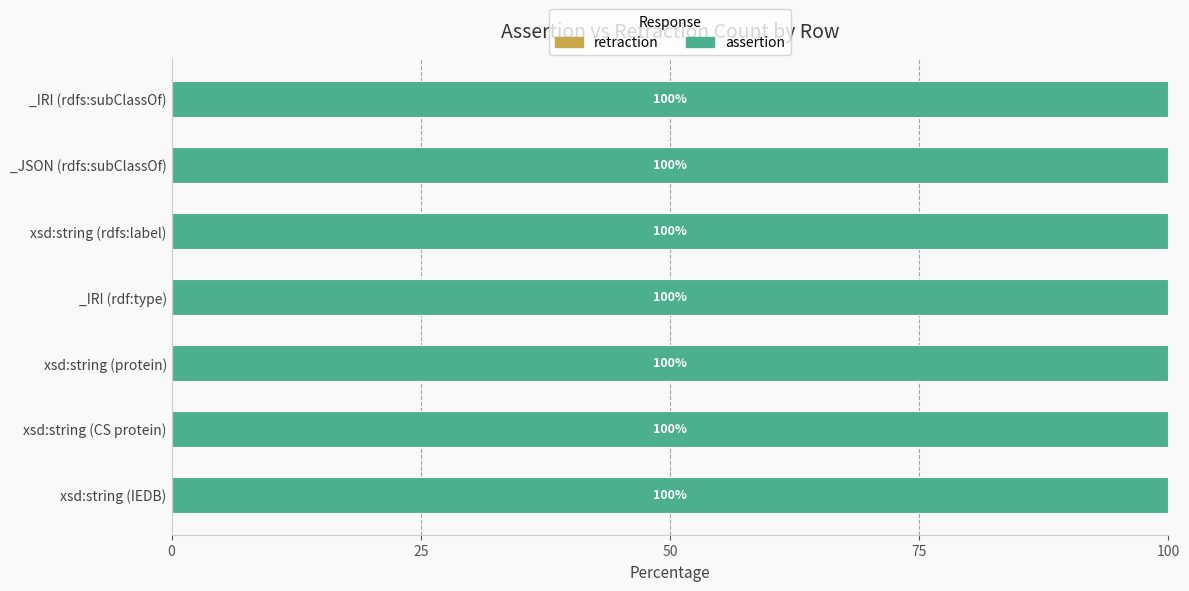

Reading right to left, what are all the values shown in this chart?

assertion: _IRI (rdfs:subClassOf)=1	_JSON (rdfs:subClassOf)=1	xsd:string (rdfs:label)=1	_IRI (rdf:type)=1	xsd:string (protein)=1	xsd:string (CS protein)=1	xsd:string (IEDB)=1
retraction: _IRI (rdfs:subClassOf)=0	_JSON (rdfs:subClassOf)=0	xsd:string (rdfs:label)=0	_IRI (rdf:type)=0	xsd:string (protein)=0	xsd:string (CS protein)=0	xsd:string (IEDB)=0